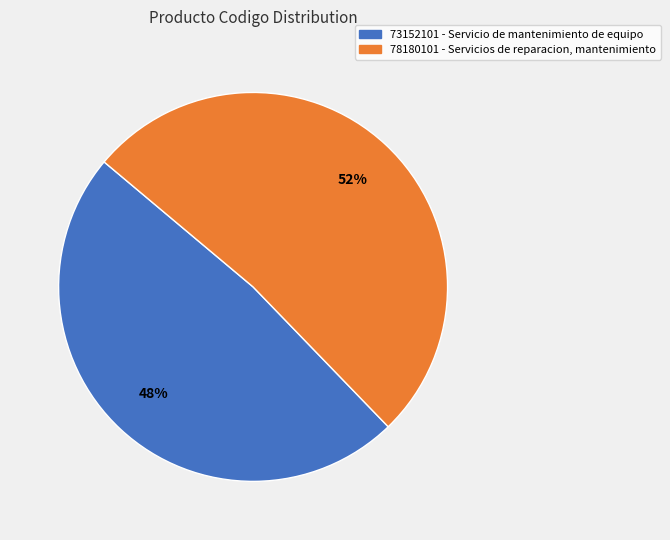

To the nearest percent, what is the combined percentage of 73152101 - Servicio de mantenimiento de equipo and 78180101 - Servicios de reparacion, mantenimiento?

100%